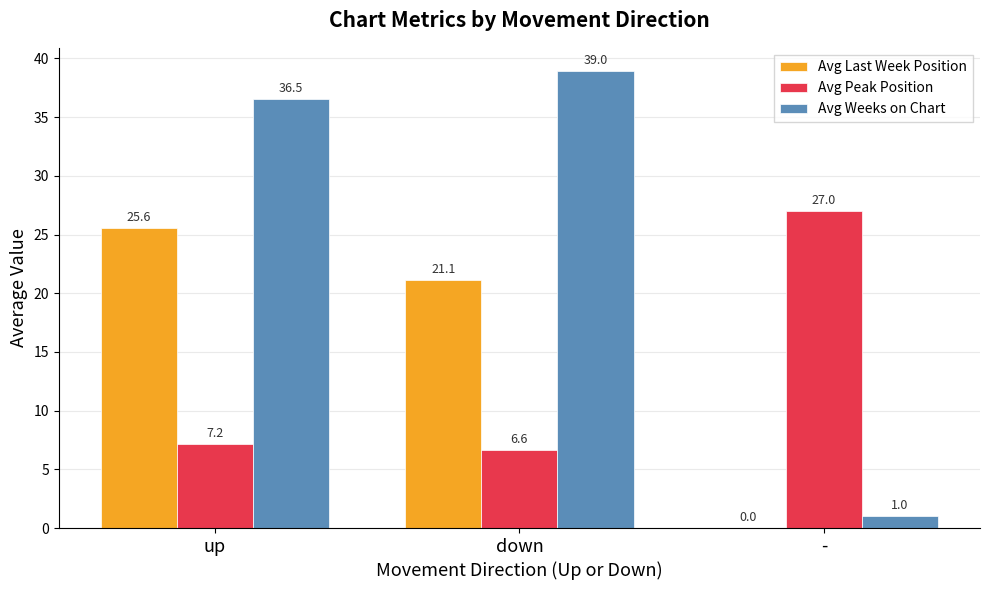

The value of Avg Last Week Position at up is 36.9. True or false?

False